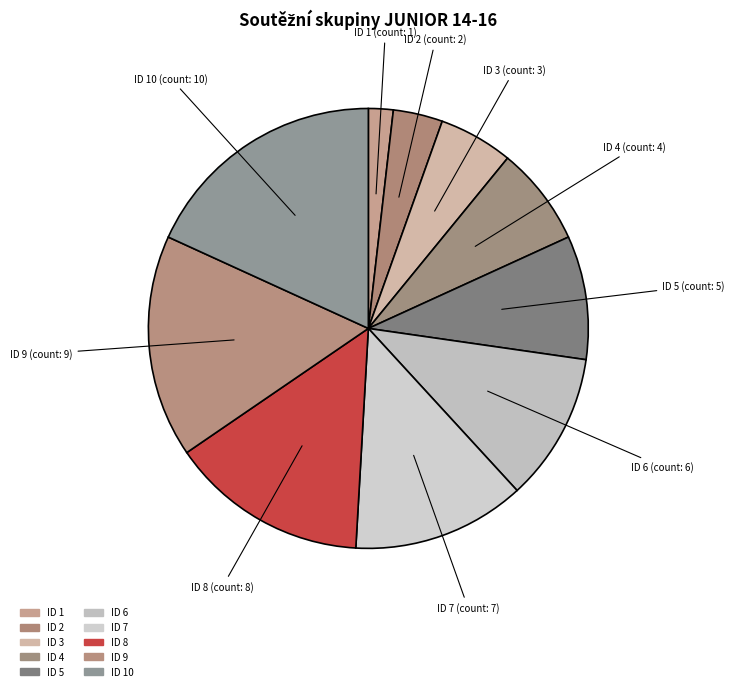

Count the number of slices in the pie.

10